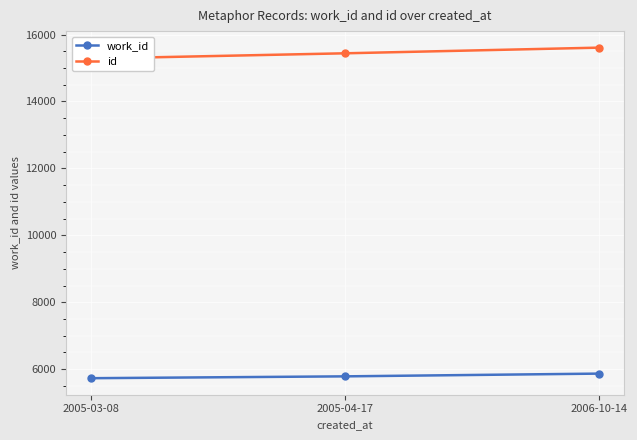

At which category is the sum across all series the highest?

2006-10-14